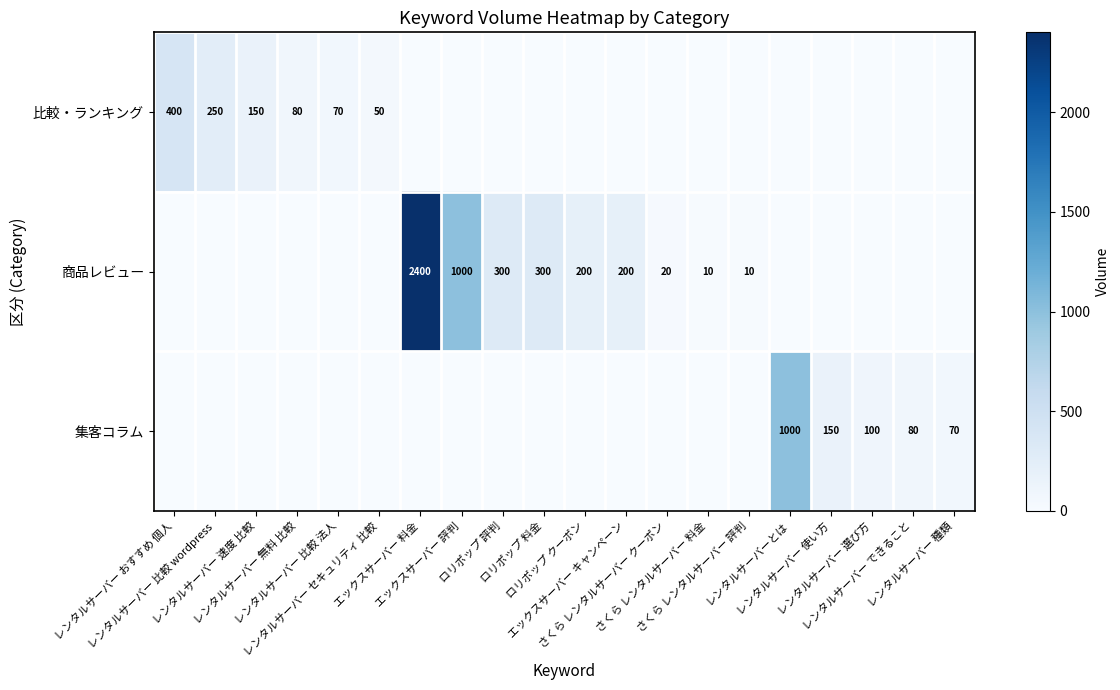

What is the difference between the 比較・ランキング values at さくら レンタルサーバー クーポン and レンタルサーバー 速度 比較?

150